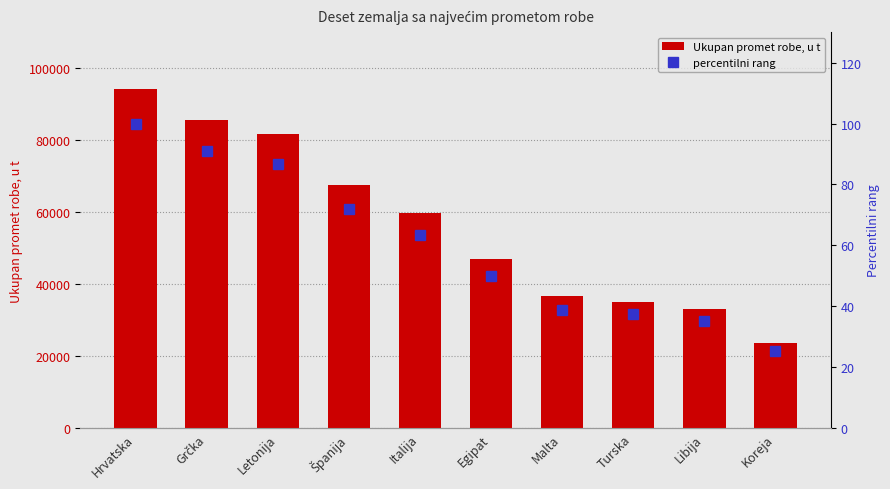

Rank the series at Španija from lowest to highest value.

percentilni rang, Ukupan promet robe, u t